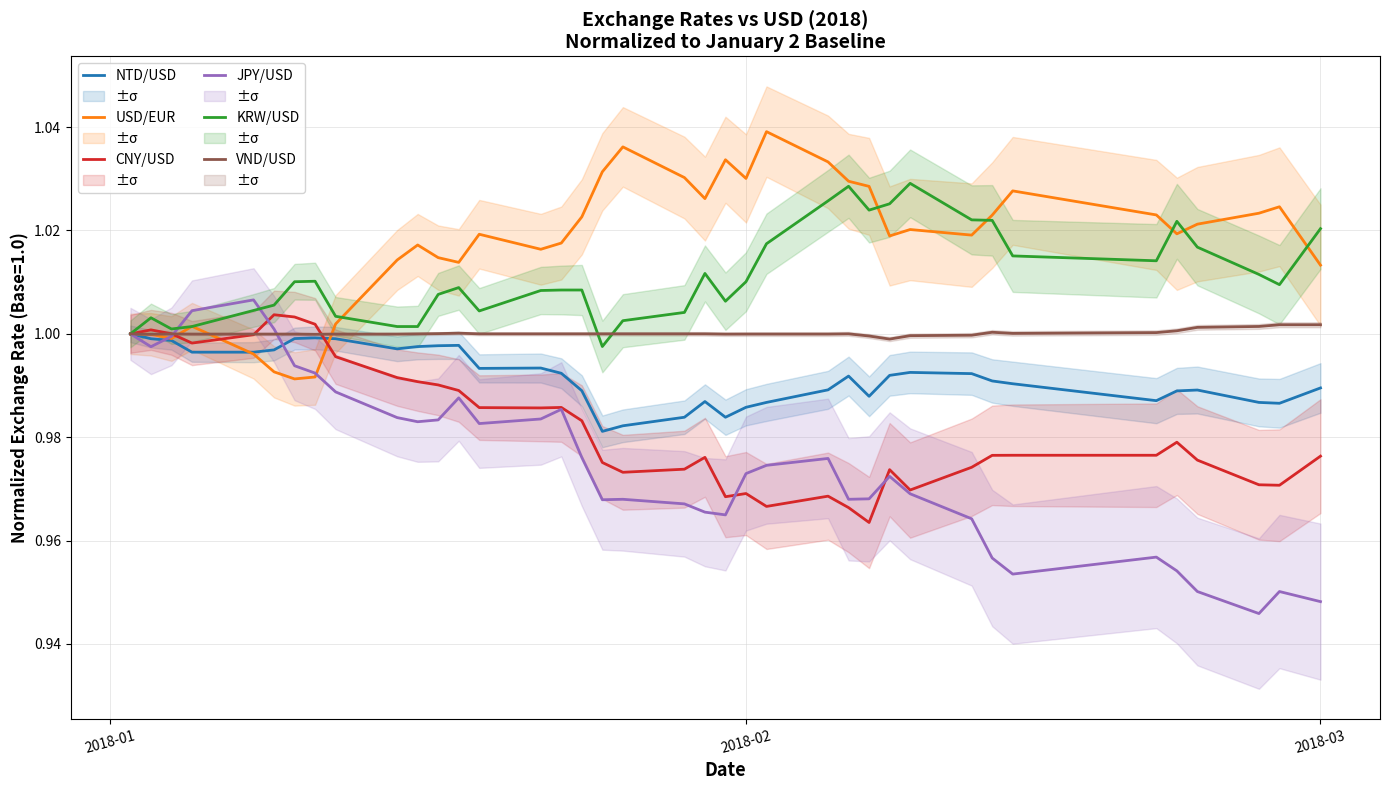

At which label is USD/EUR closest to 1?

2018-01